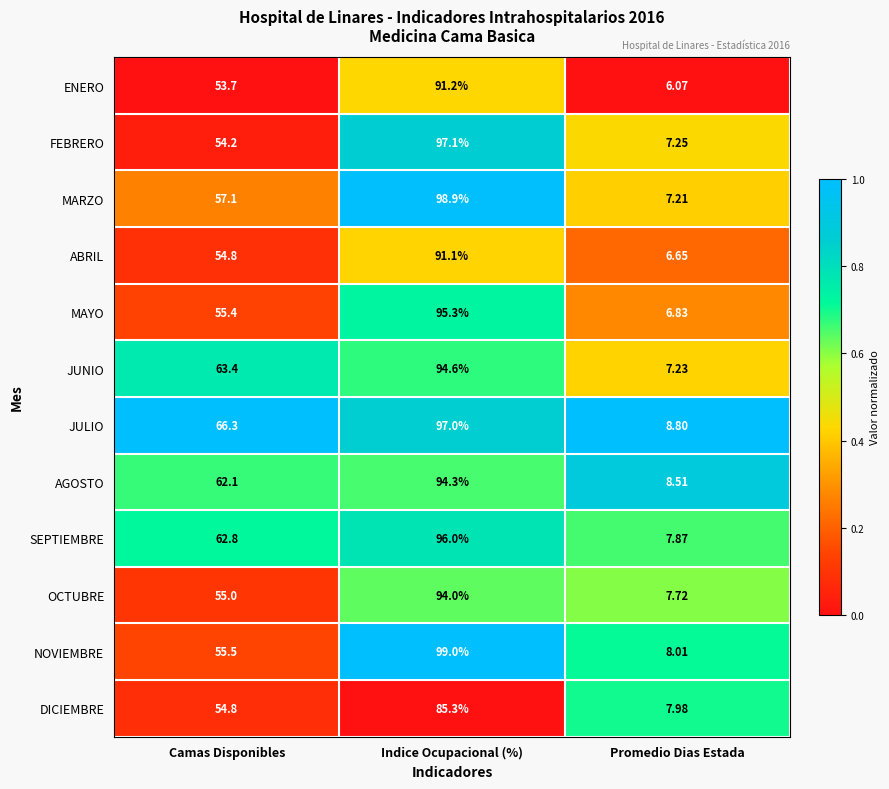

At which category is the sum across all series the highest?

Indice Ocupacional (%)